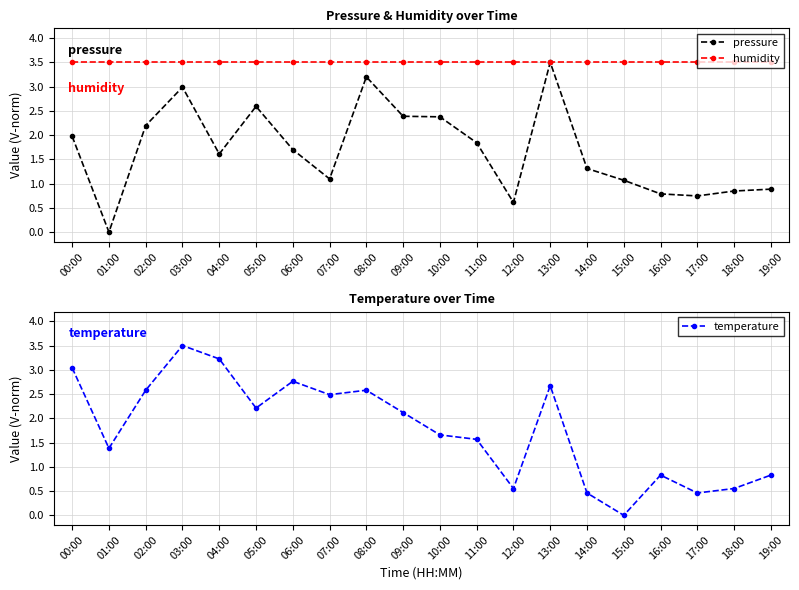

The pressure series shows 1.3 at 19:00. True or false?

False